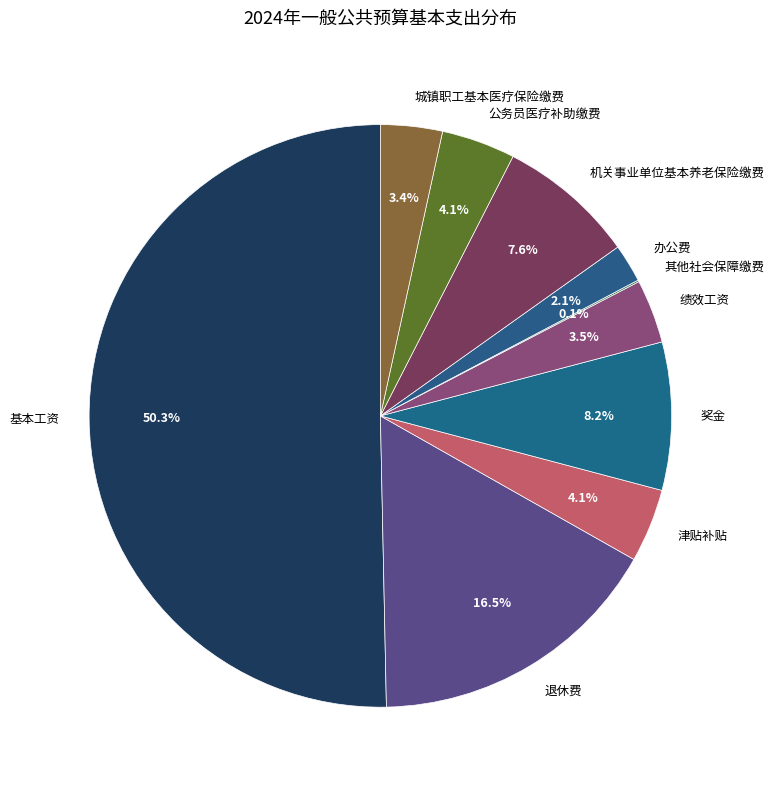

What percentage do 机关事业单位基本养老保险缴费 and 公务员医疗补助缴费 together represent?

11.7%